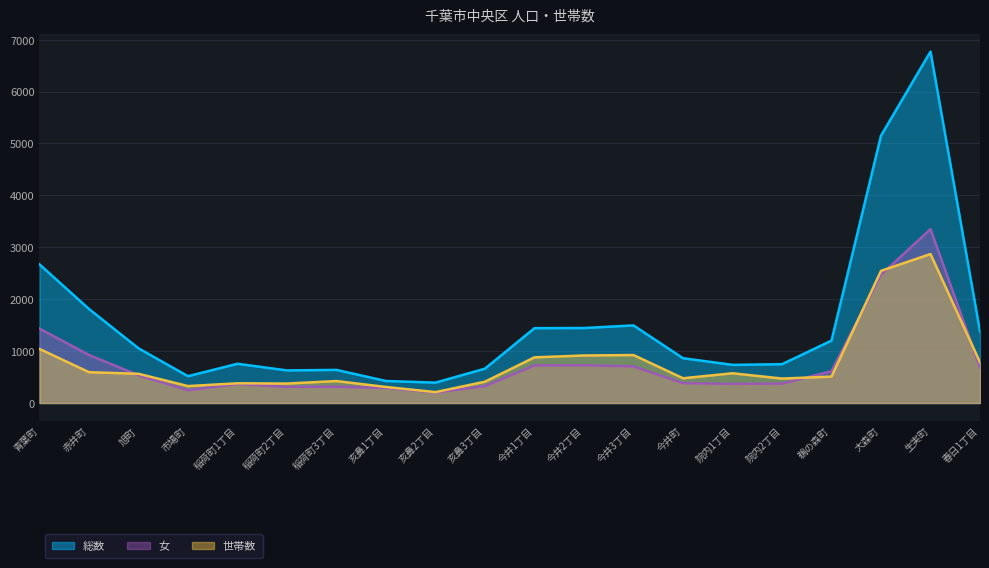

How many times do 女 and 世帯数 cross each other?

5